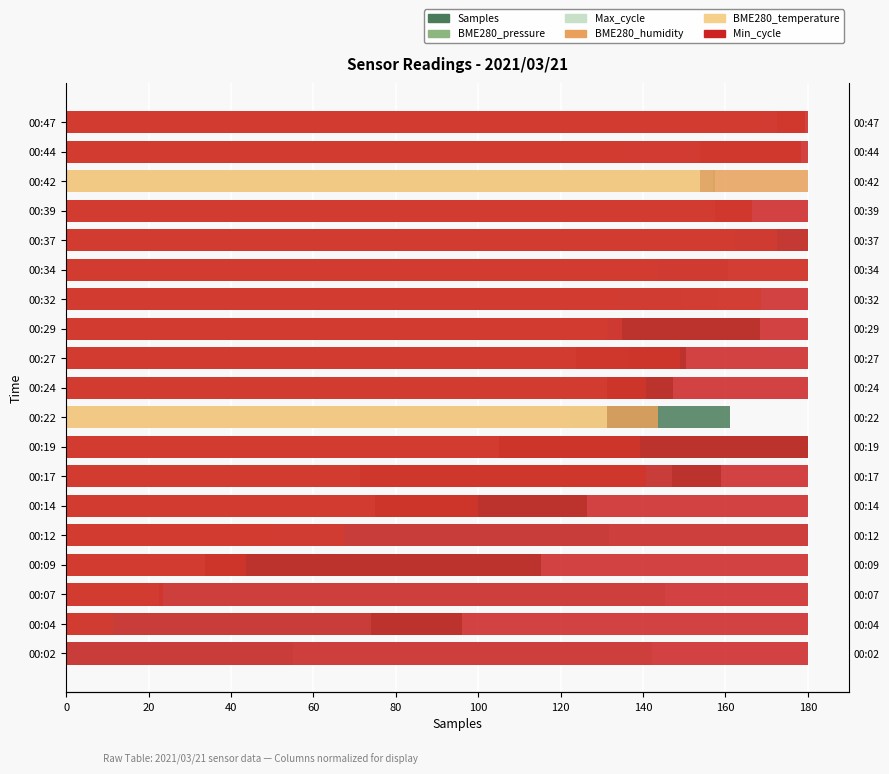

What is the difference between the second highest and second lowest values in the Max_cycle series?

143.2